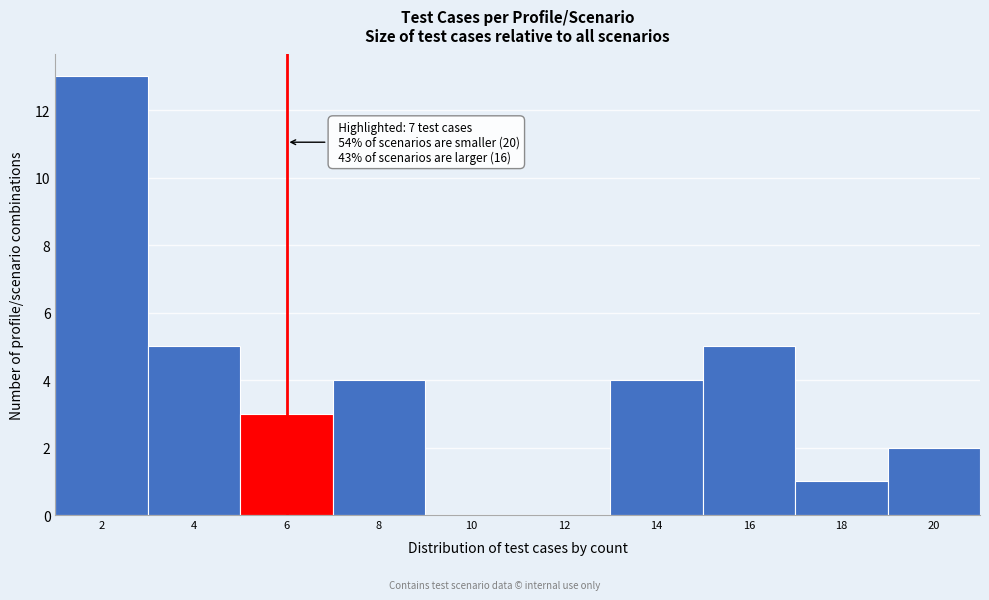

Reading right to left, transcribe all the data shown in this chart.

20=2	18=1	16=5	14=4	12=0	10=0	8=4	6=3	4=5	2=13